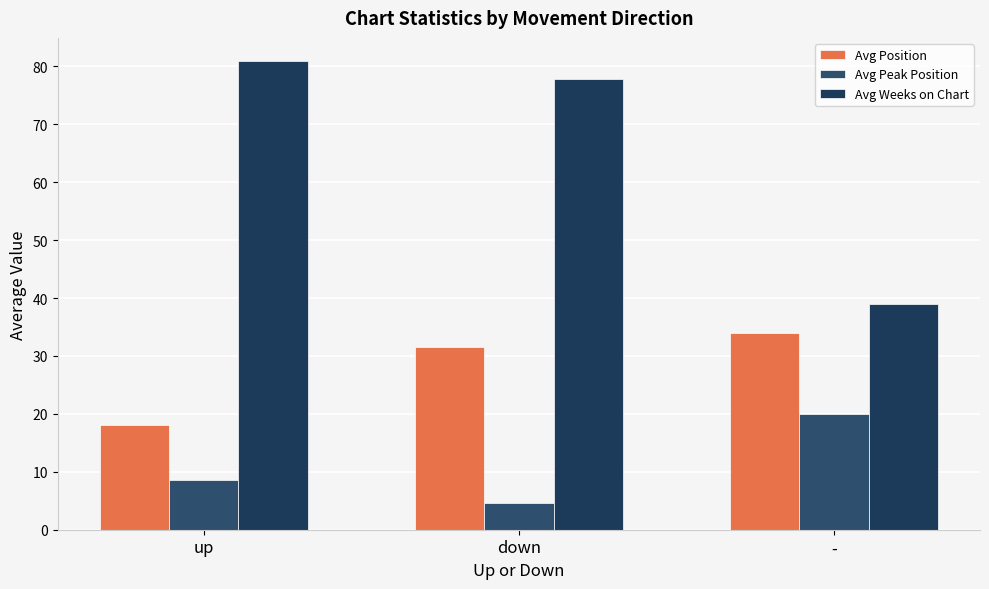

How many data points does each series have?

3